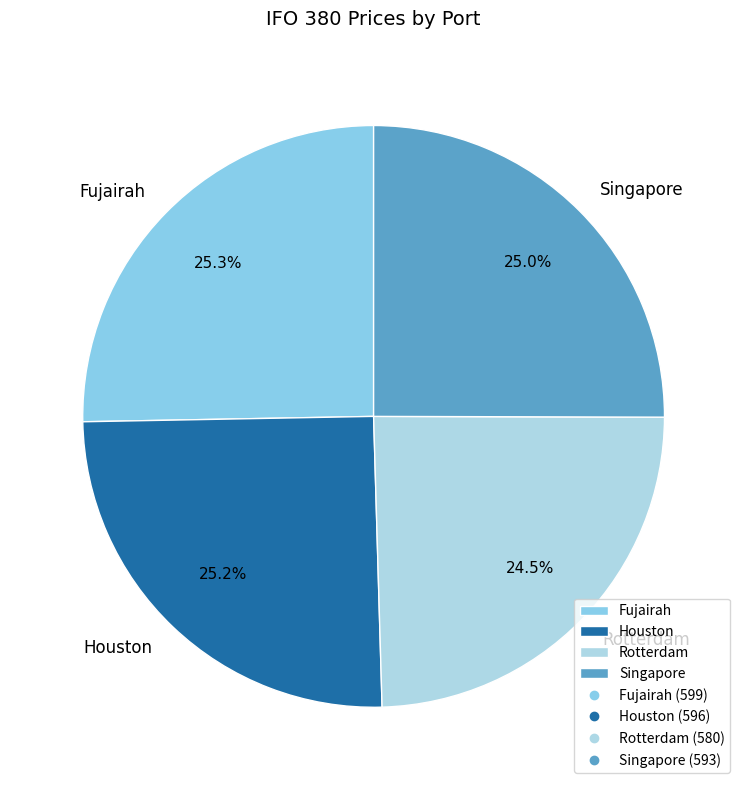

How many segments does this pie chart have?

4